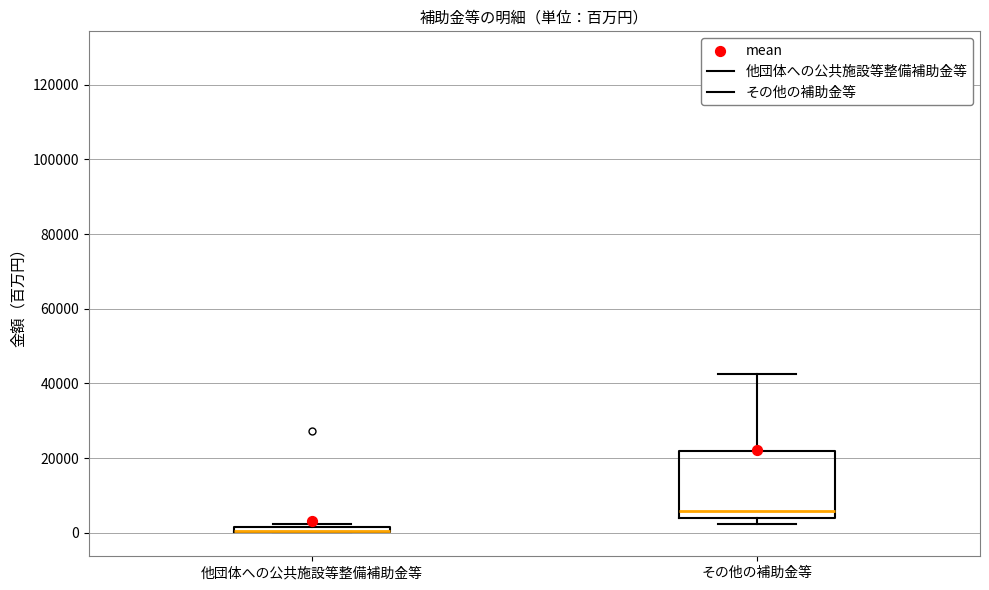

Where is the lower edge of the box for その他の補助金等 on the y-axis? The values are not printed on the chart, so give them approximately, as read against the axis.

4000